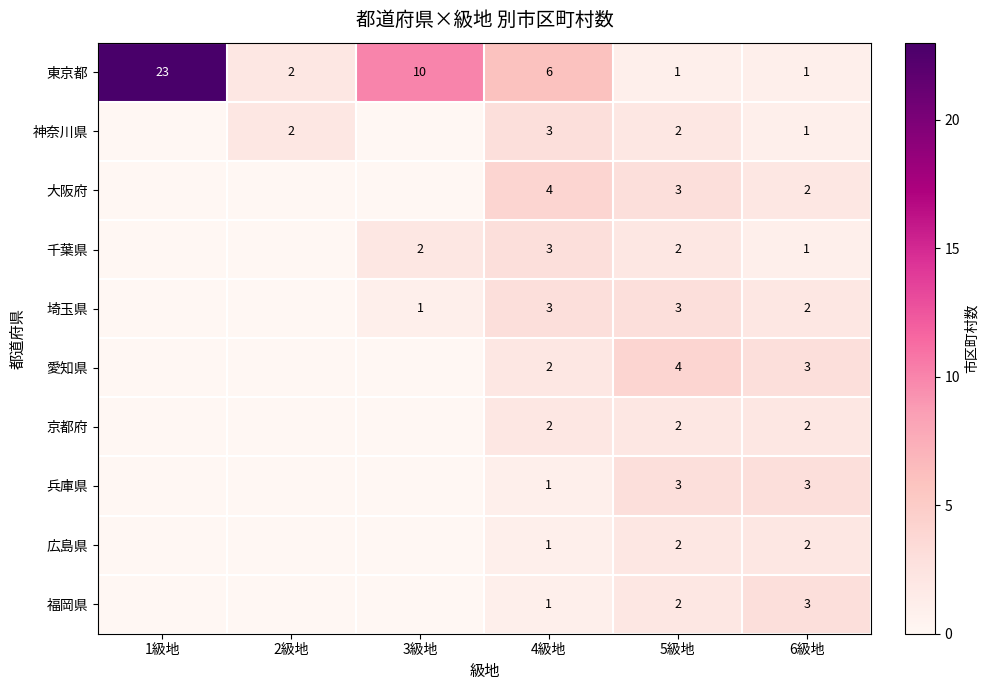

What is the total value across all series at 6級地?

20